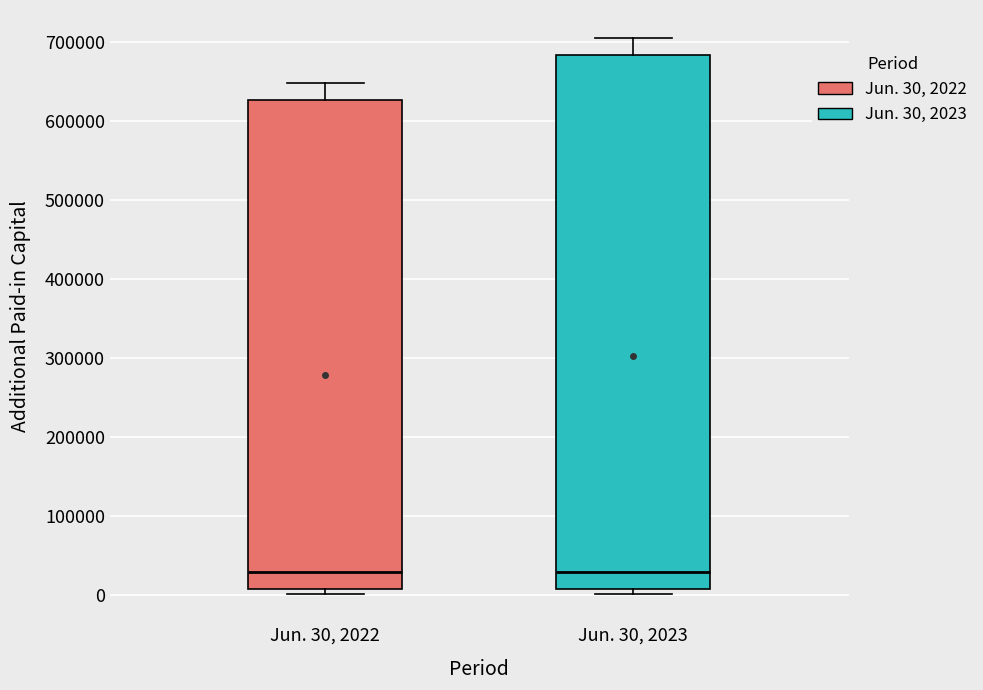

Reading left to right, read every box against the y-axis: the position of its median line, the range the box covers, and the ends of its whiskers. The values are not printed on the chart, so give them approximately, as read against the axis.

Jun. 30, 2022: median 30000, box 10000 to 630000, whiskers 0 to 650000
Jun. 30, 2023: median 30000, box 10000 to 680000, whiskers 0 to 700000